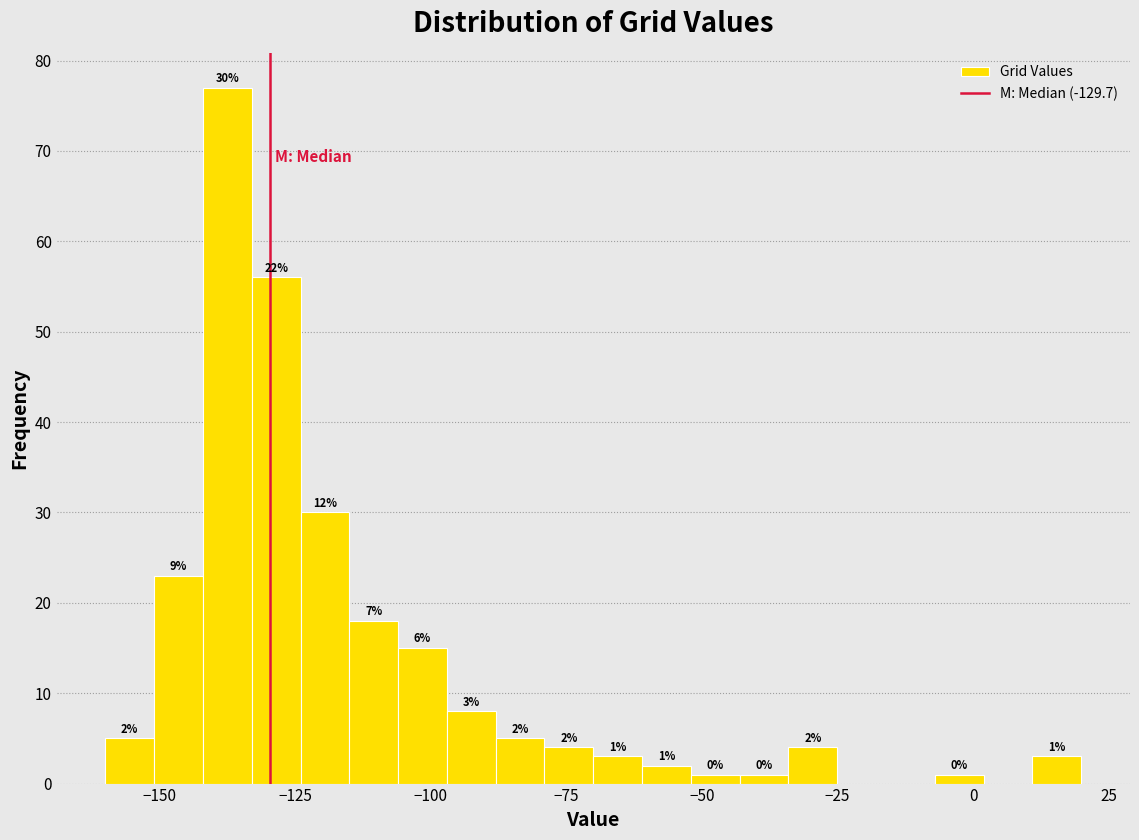

Read against the x-axis, roughly where is the centre of the tallest bar?

-140